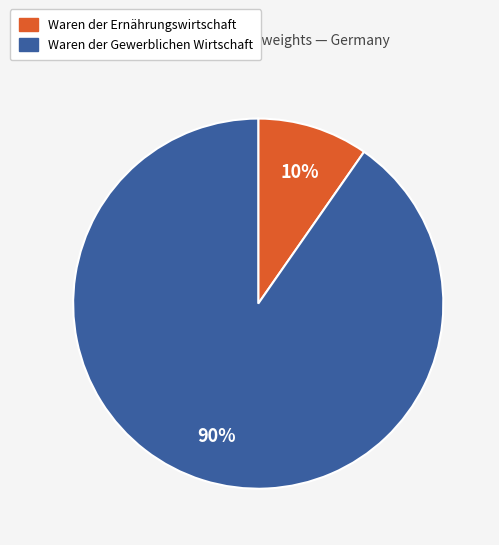

To the nearest percent, what is the average slice percentage?

50%